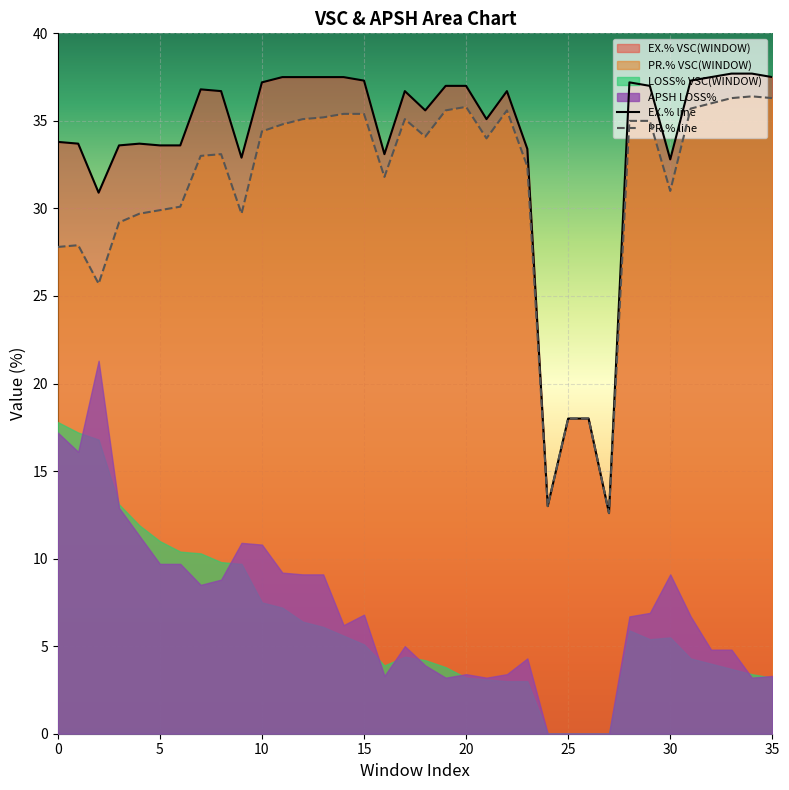

What is the lowest value of the PR.% line series?

12.6